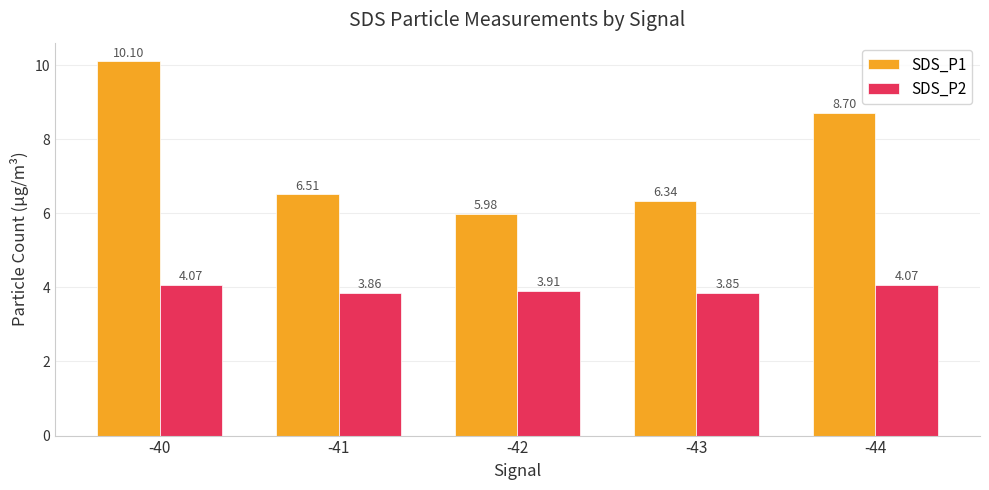

How many series are shown in this chart?

2